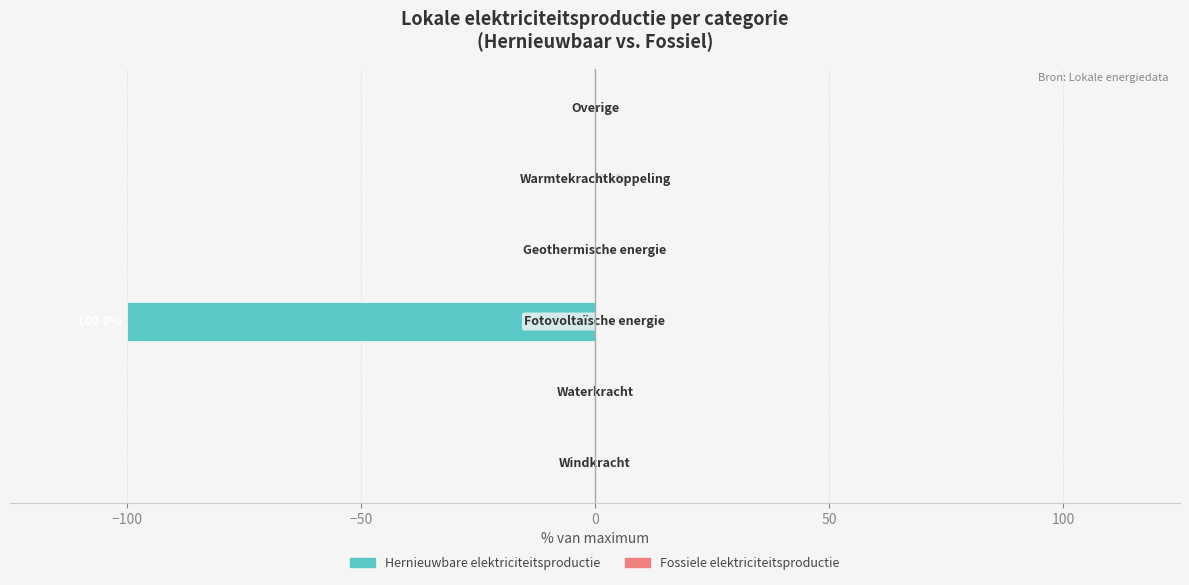

Reading right to left, what are all the values shown in this chart?

Hernieuwbare elektriciteitsproductie: 0.0	0.0	0.0	-100.0	0.0	0.0
Fossiele elektriciteitsproductie: 0.0	0.1	0.0	0.0	0.0	0.0